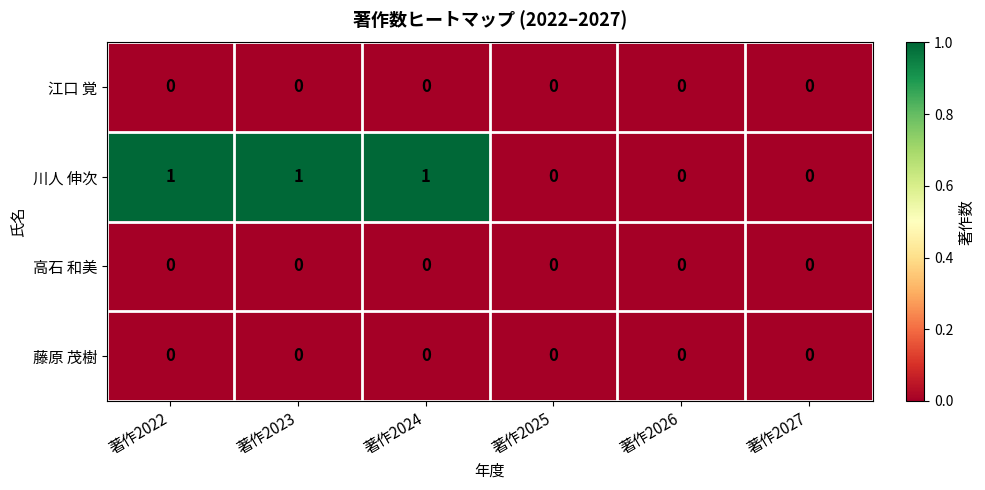

Which series has the largest total across all categories?

川人 伸次